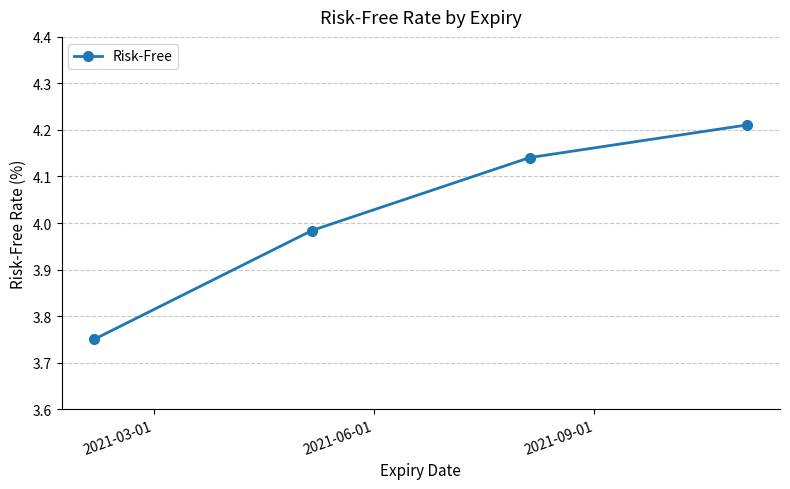

What is the sum of all values?

16.1